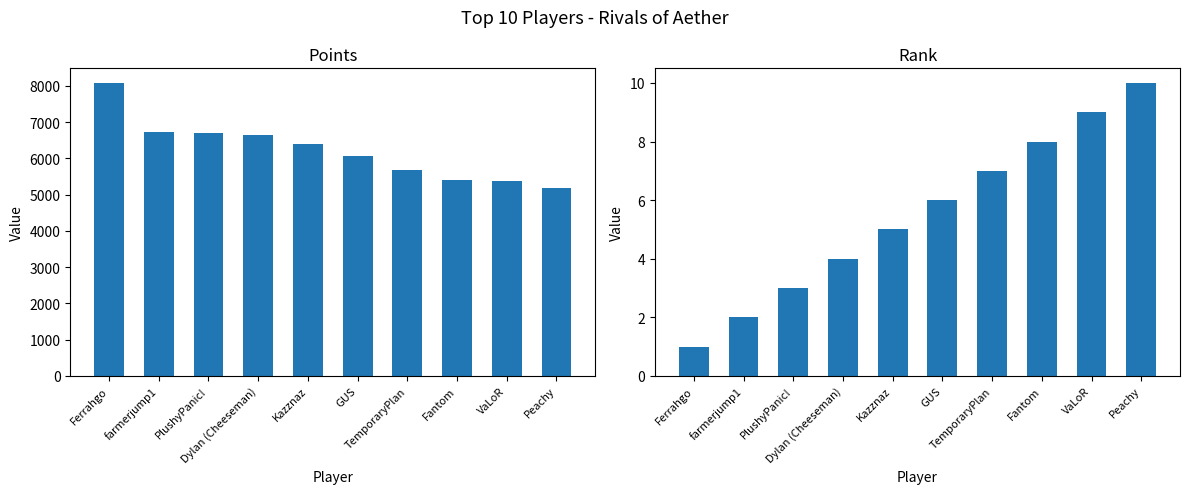

True or false: Rank has a value of 4 at PlushyPanic!.

False